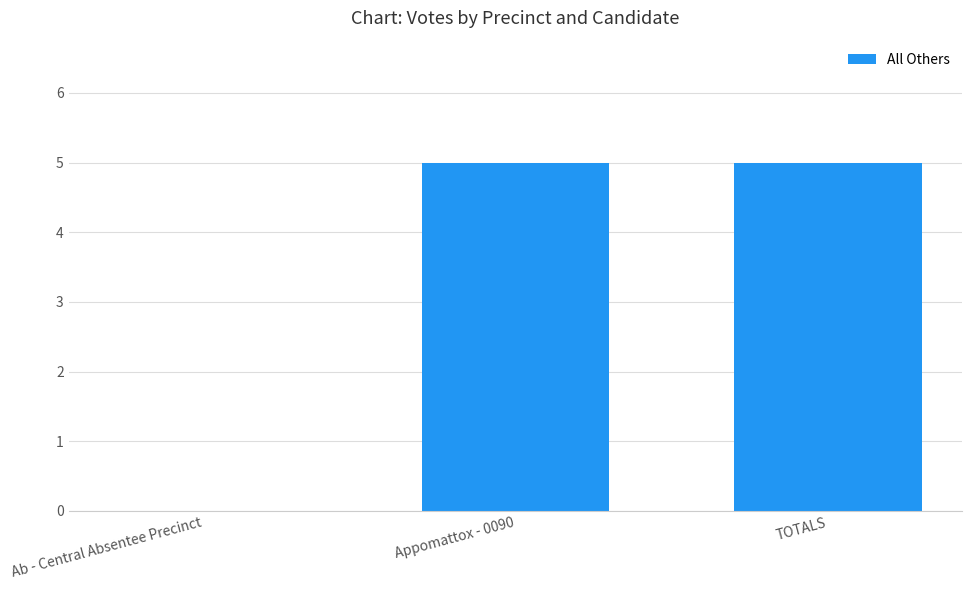

Reading right to left, extract all data points from this chart.

TOTALS=5	Appomattox - 0090=5	Ab - Central Absentee Precinct=0